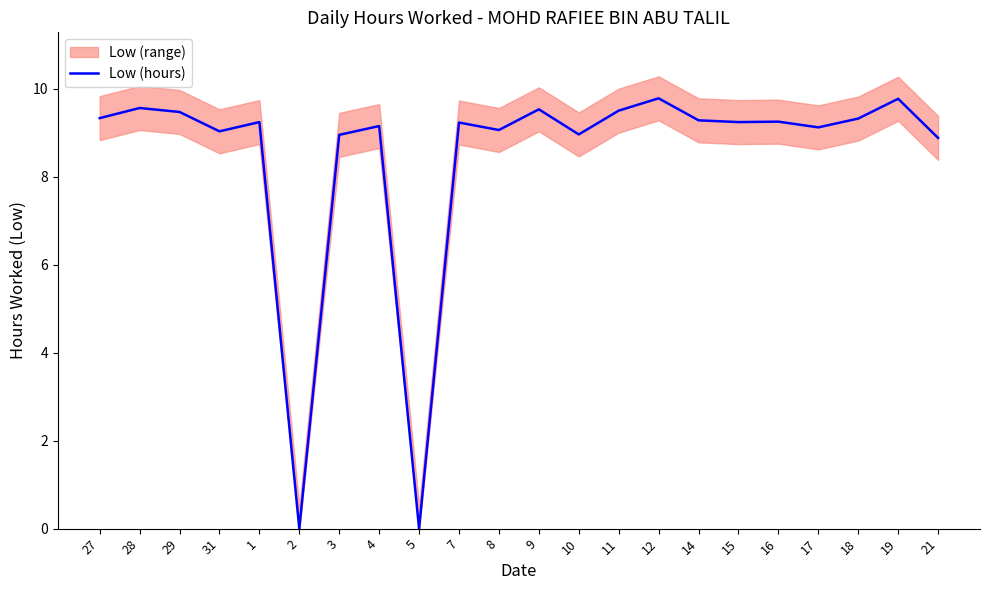

What position from the left is 9?

12